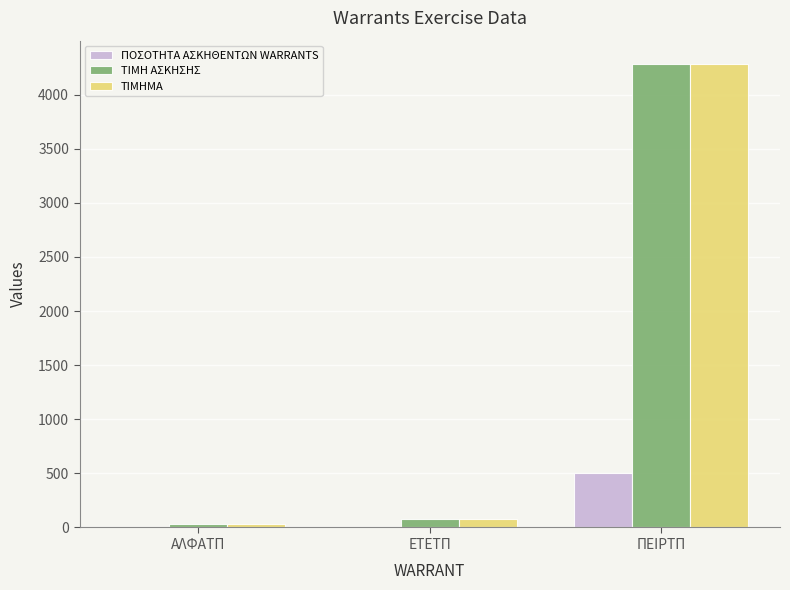

Where is ΤΙΜΗΜΑ nearest to the value 2155?

ΕΤΕΤΠ